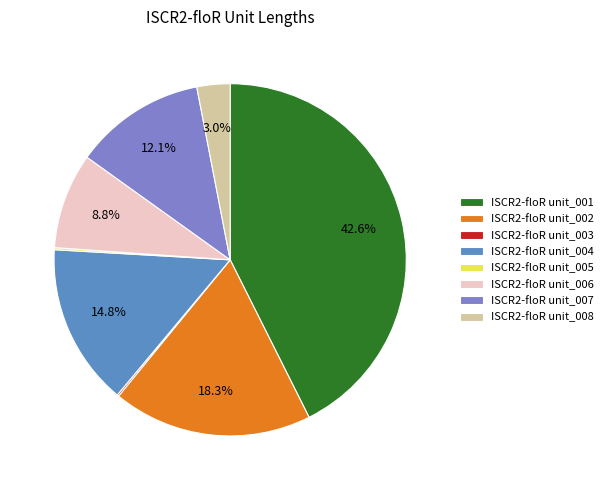

What percentage is NOT represented by ISCR2-floR unit_001?

57.4%